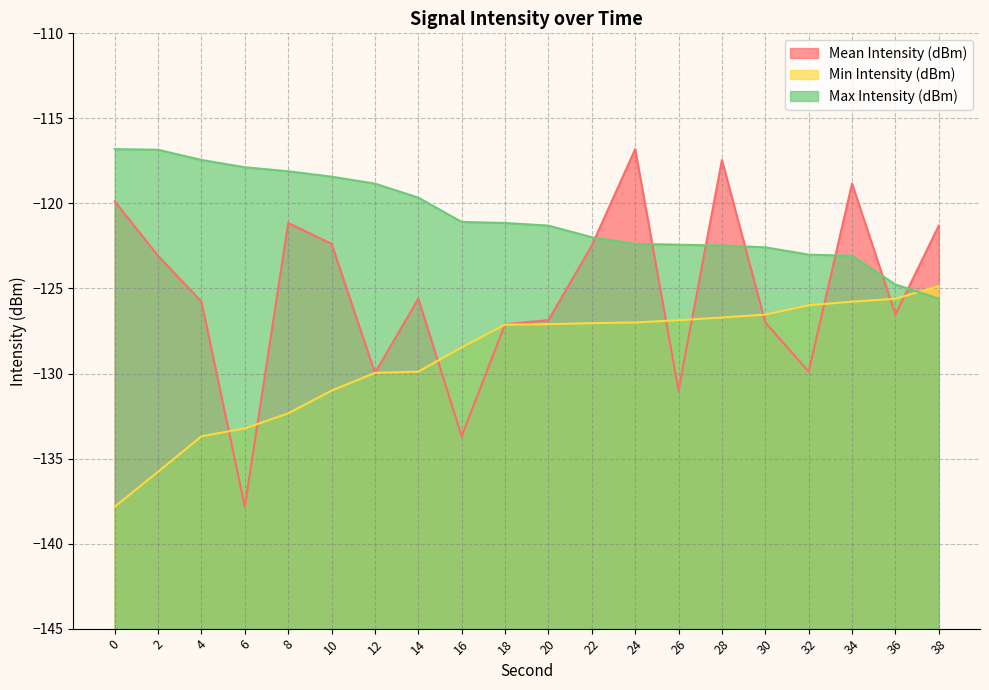

What is the average value of the Min Intensity (dBm) series?

-129.1